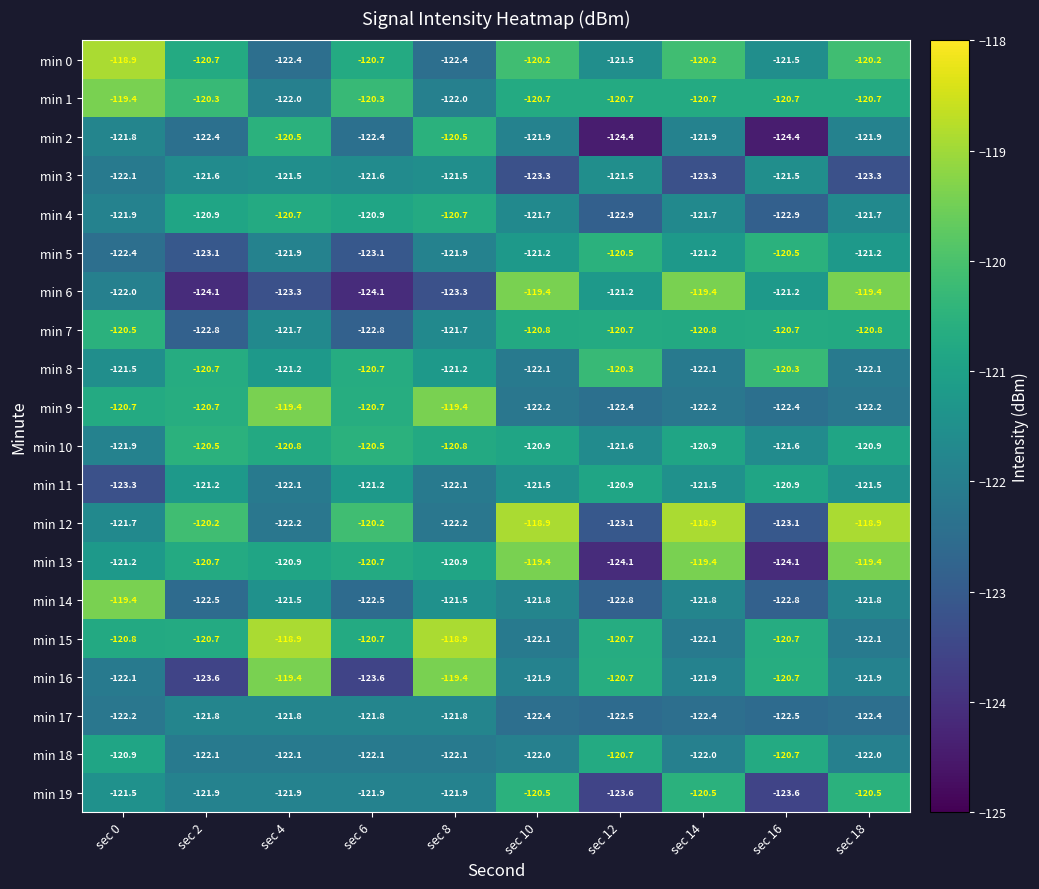

What is the spread (max minus min) of values at sec 18?

4.4